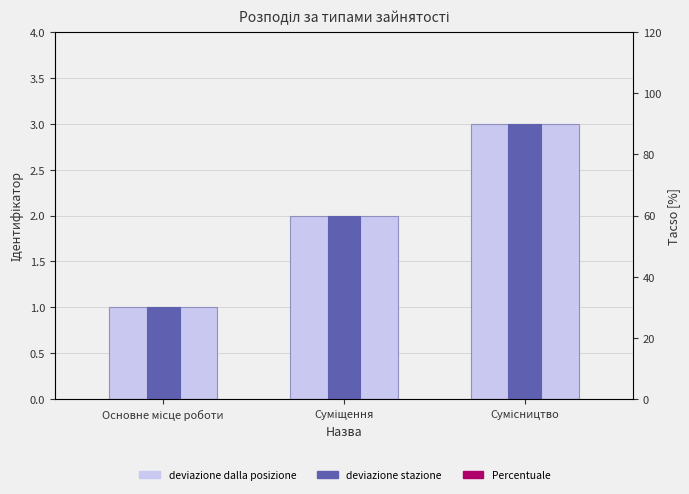

True or false: deviazione stazione has a value of 42 at Основне місце роботи.

False